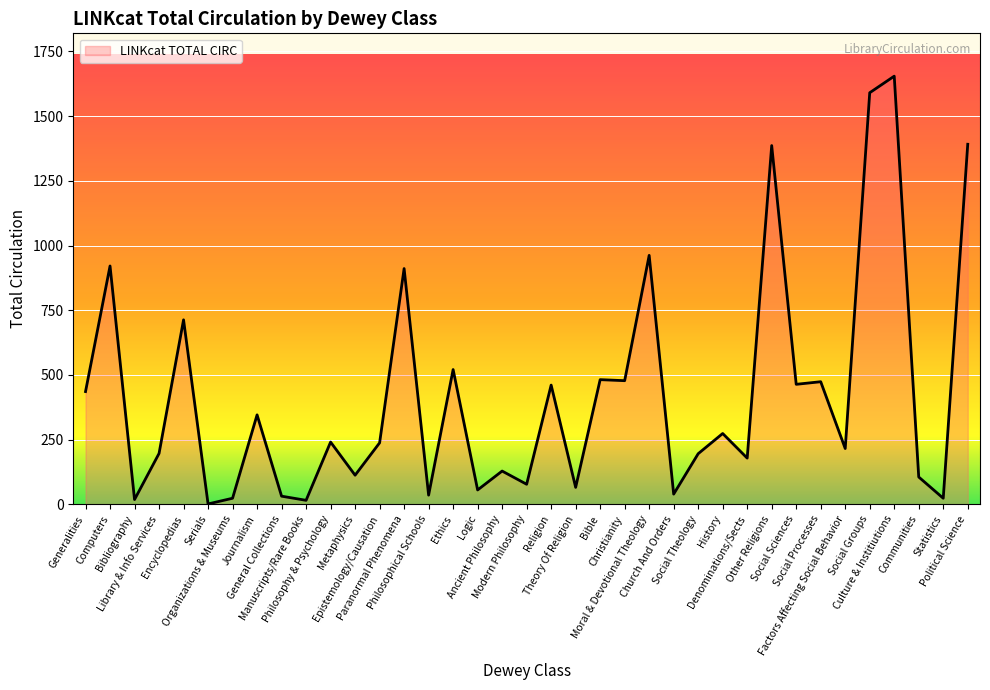

True or false: the data shows 84 at Denominations/Sects.

False